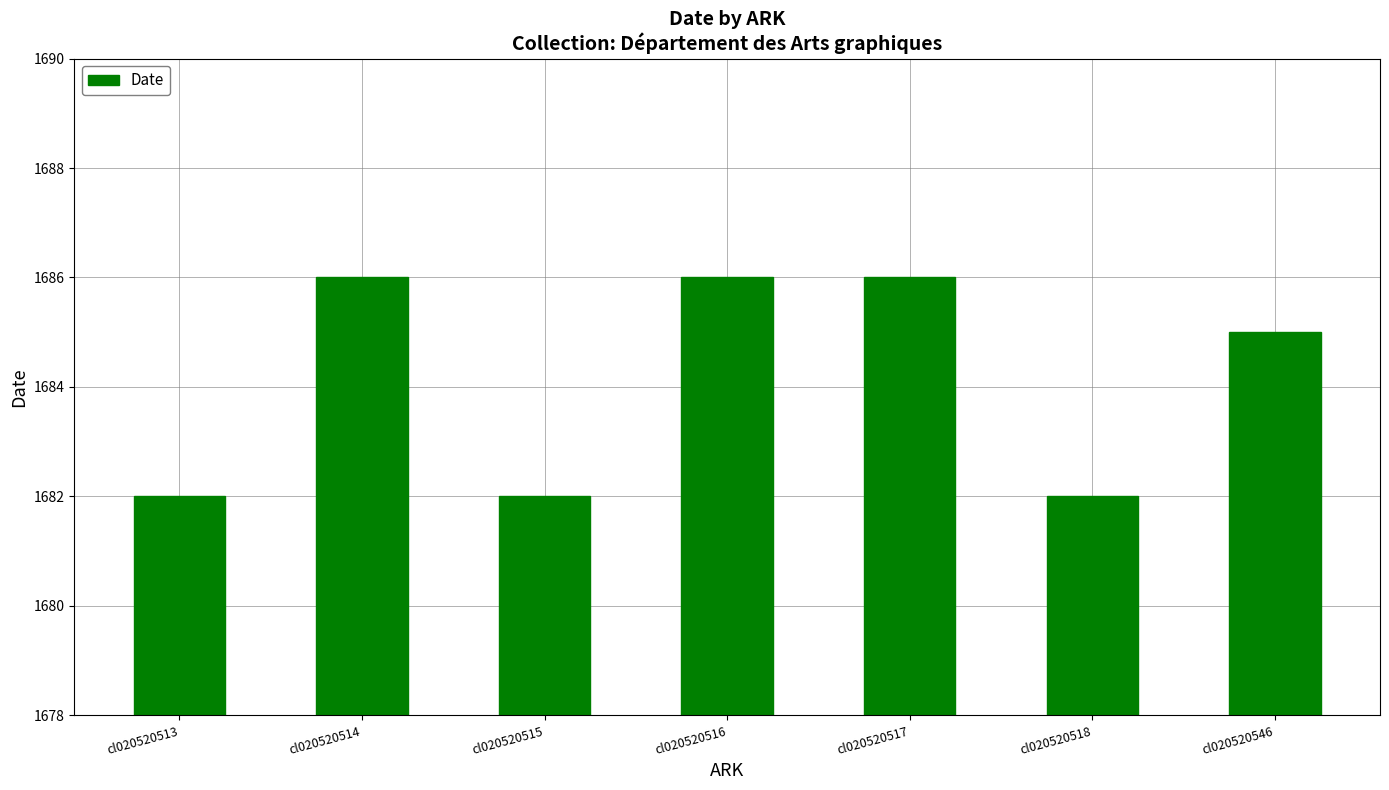

Where does the data first go above 1685?

cl020520514